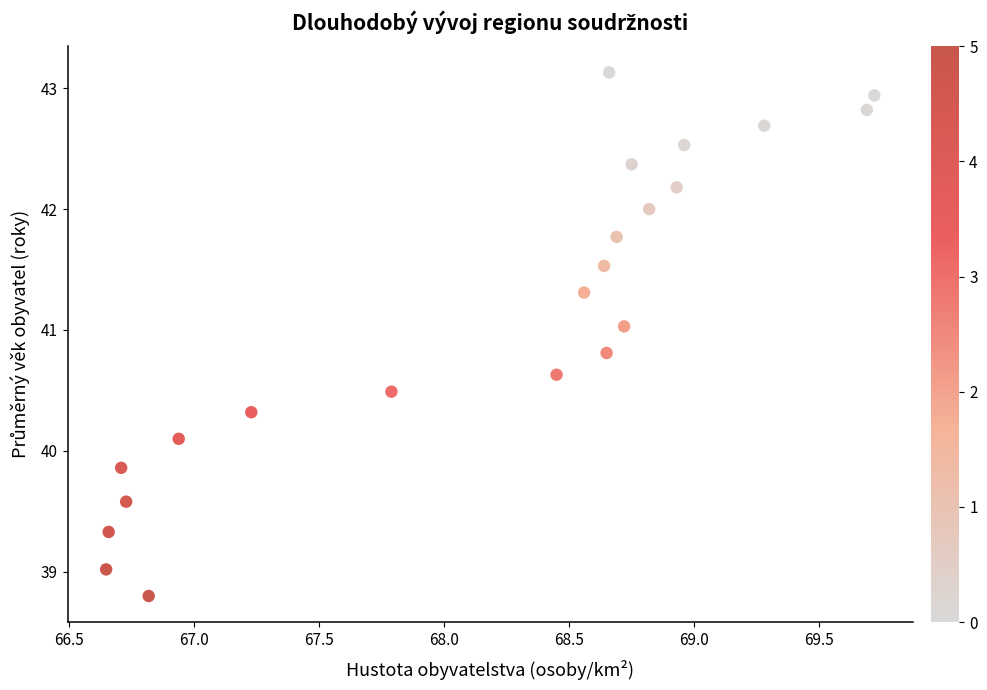

What is the range of Y values (max minus min)?

4.3